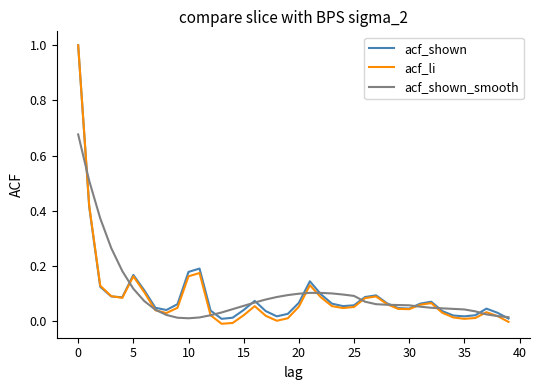

How many distinct data groups are displayed?

3